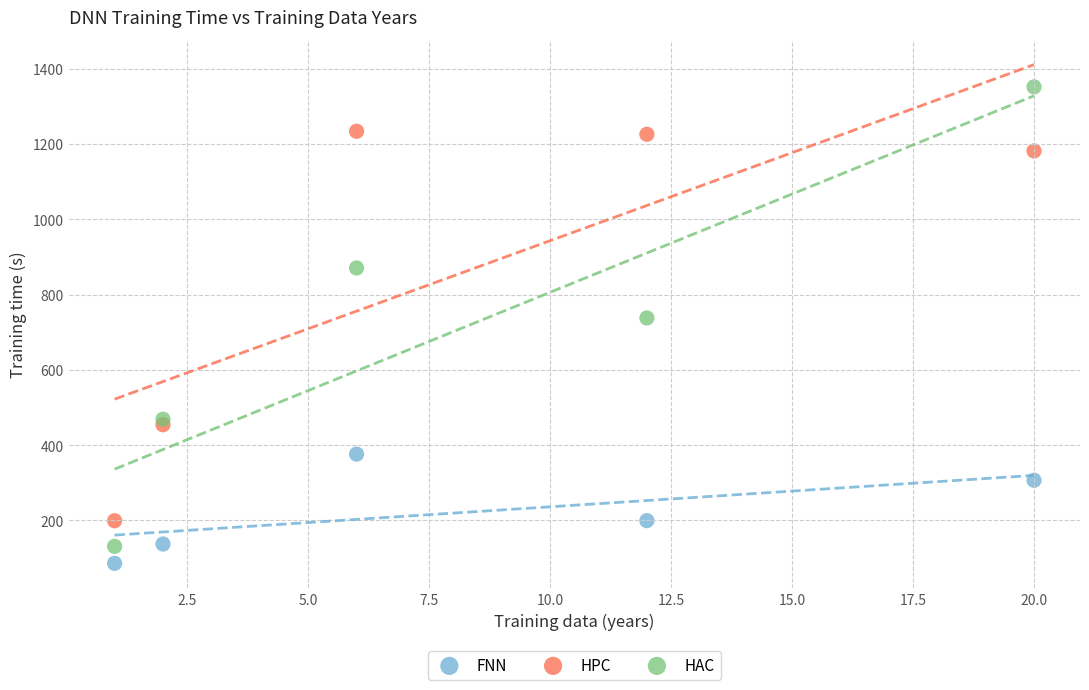

Which series has the largest Y range (max minus min)?

HAC